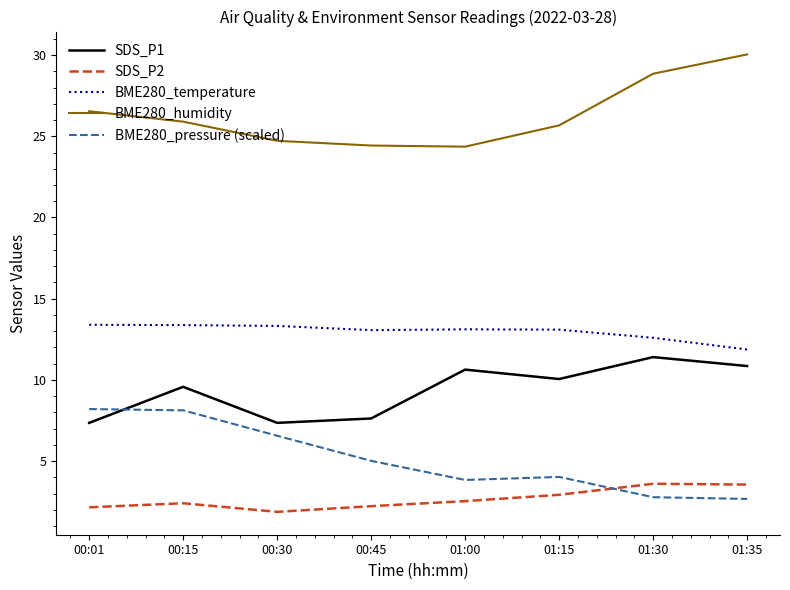

What is the spread (max minus min) of values at 01:00?

21.8